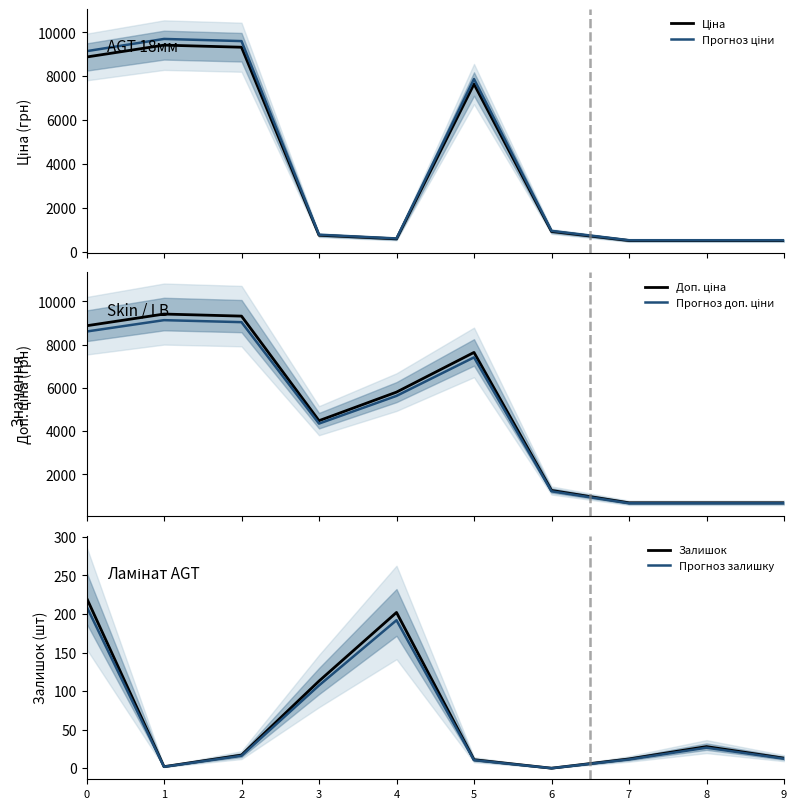

Reading right to left, extract all data points from this chart.

Ціна: 9=503.8	8=503.8	7=503.8	6=917.2	5=7641.9	4=580.5	3=747.2	2=9321.4	1=9416.9	0=8874.6
Прогноз ціни: 9=518.9	8=518.9	7=518.9	6=944.8	5=7871.1	4=597.9	3=769.6	2=9601.0	1=9699.4	0=9140.8
Доп. ціна: 9=683.0	8=683.0	7=683.0	6=1254.8	5=7641.9	4=5804.9	3=4483.2	2=9321.4	1=9416.9	0=8874.6
Прогноз доп. ціни: 9=662.5	8=662.5	7=662.5	6=1217.1	5=7412.6	4=5630.8	3=4348.7	2=9041.7	1=9134.4	0=8608.3
Залишок: 9=13.0	8=28.0	7=12.0	6=0.0	5=11.0	4=202.0	3=113.0	2=17.0	1=2.0	0=221.0
Прогноз залишку: 9=12.3	8=26.6	7=11.4	6=0.0	5=10.4	4=191.9	3=107.3	2=16.1	1=1.9	0=209.9